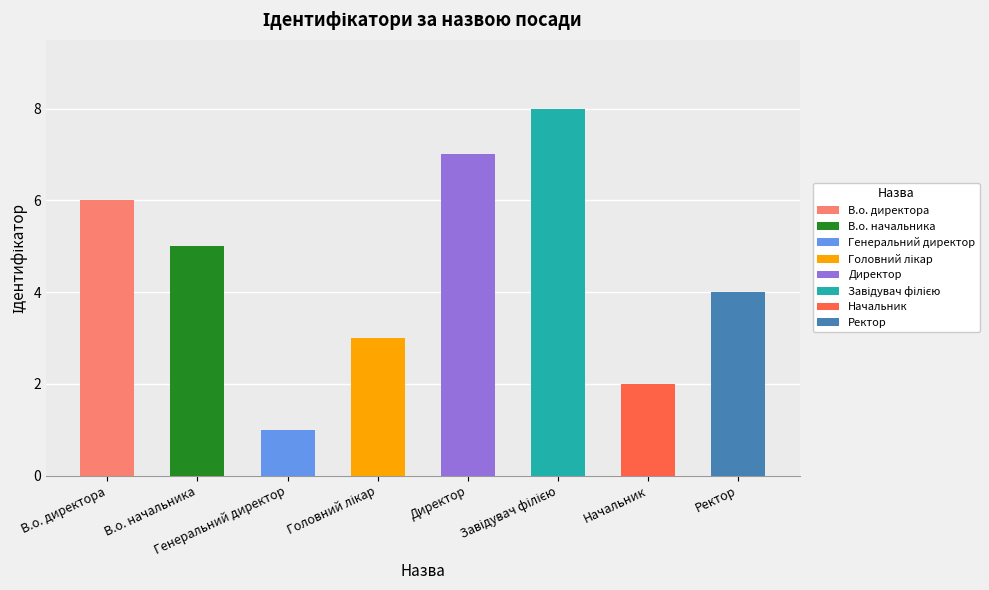

How many categories are shown in the chart?

8